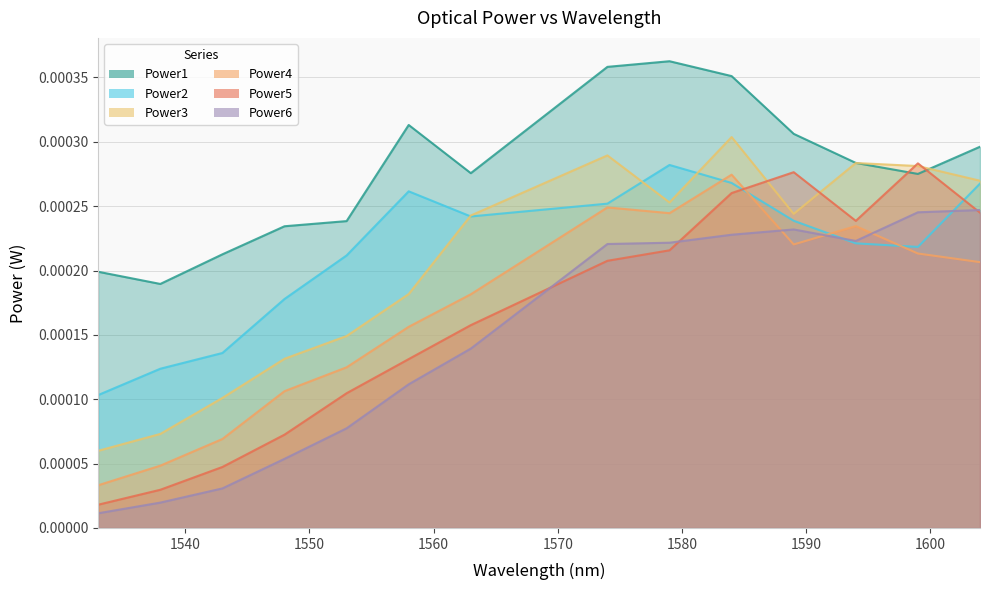

At which category is the sum across all series the highest?

1584